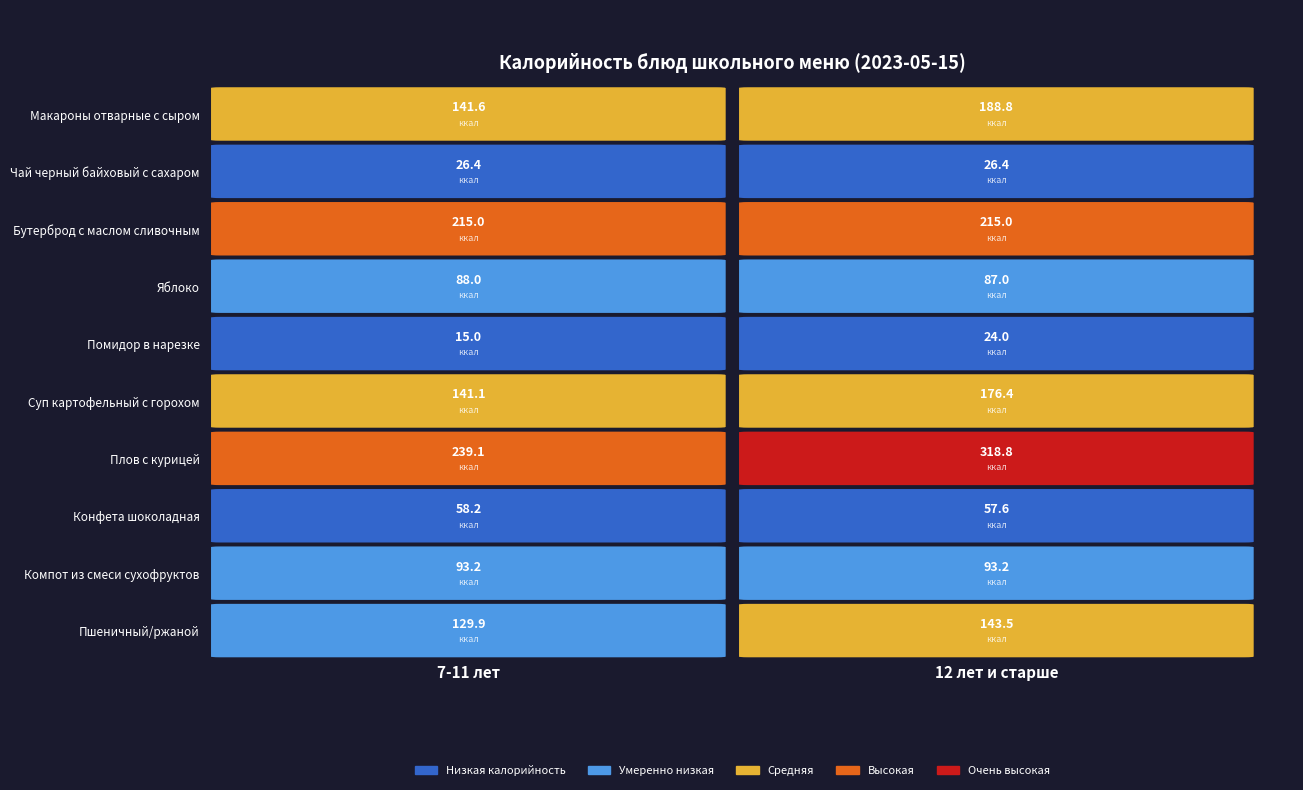

Reading left to right, what are all the values shown in this chart?

Макароны отварные с сыром: 7-11 лет=141.6	12 лет и старше=188.8
Чай черный байховый с сахаром: 7-11 лет=26.4	12 лет и старше=26.4
Бутерброд с маслом сливочным: 7-11 лет=215.0	12 лет и старше=215.0
Яблоко: 7-11 лет=88.0	12 лет и старше=87.0
Помидор в нарезке: 7-11 лет=15.0	12 лет и старше=24.0
Суп картофельный с горохом: 7-11 лет=141.1	12 лет и старше=176.4
Плов с курицей: 7-11 лет=239.1	12 лет и старше=318.8
Конфета шоколадная: 7-11 лет=58.2	12 лет и старше=57.6
Компот из смеси сухофруктов: 7-11 лет=93.2	12 лет и старше=93.2
Пшеничный/ржаной: 7-11 лет=129.9	12 лет и старше=143.5